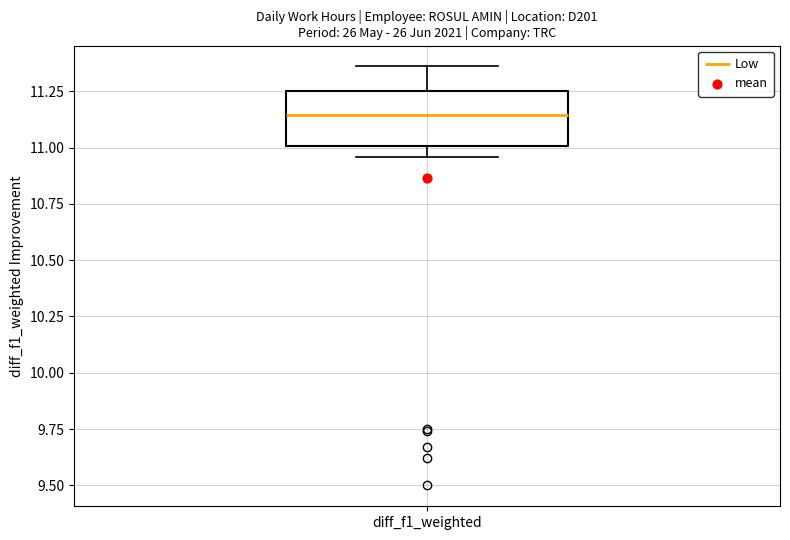

Where does the median line of the box for diff_f1_weighted sit on the y-axis? The values are not printed on the chart, so give them approximately, as read against the axis.

11.15